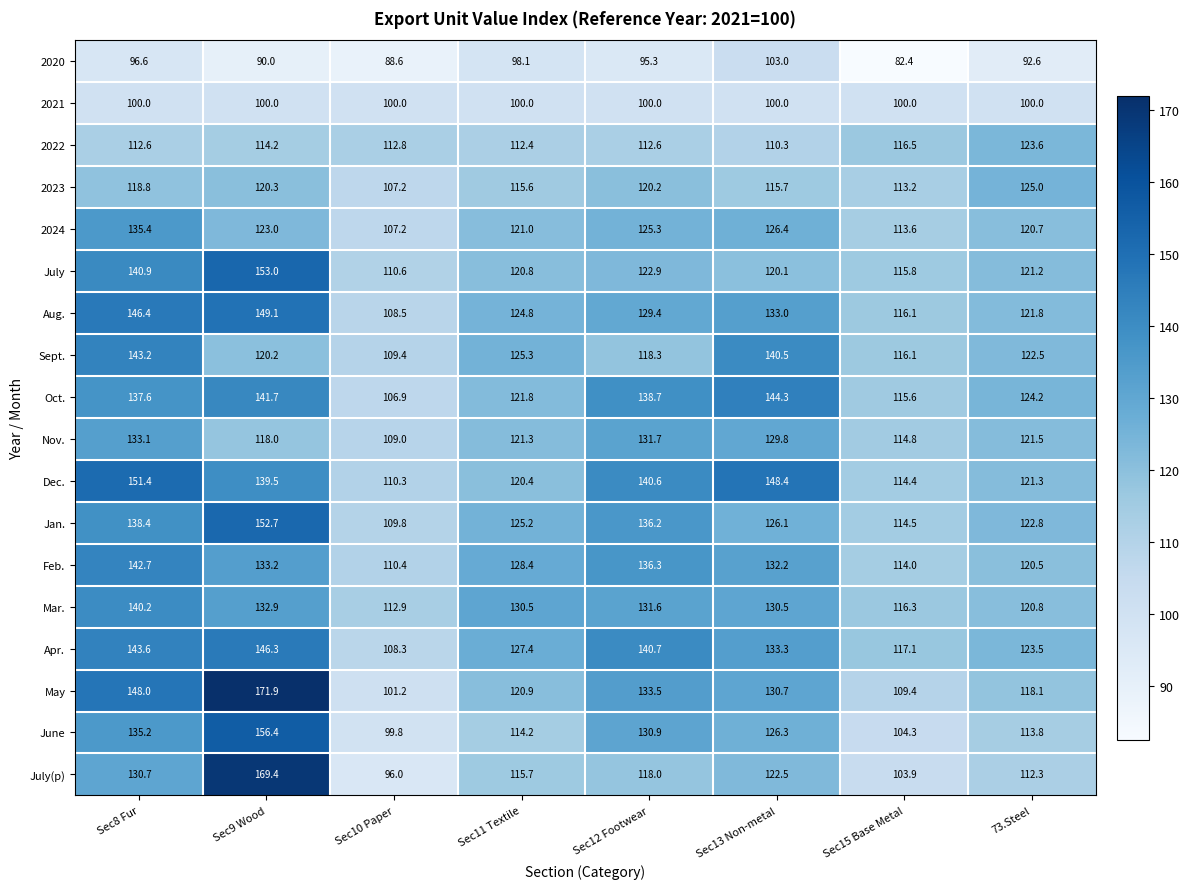

At which category does the chart reach its minimum across all series?

Sec15 Base Metal